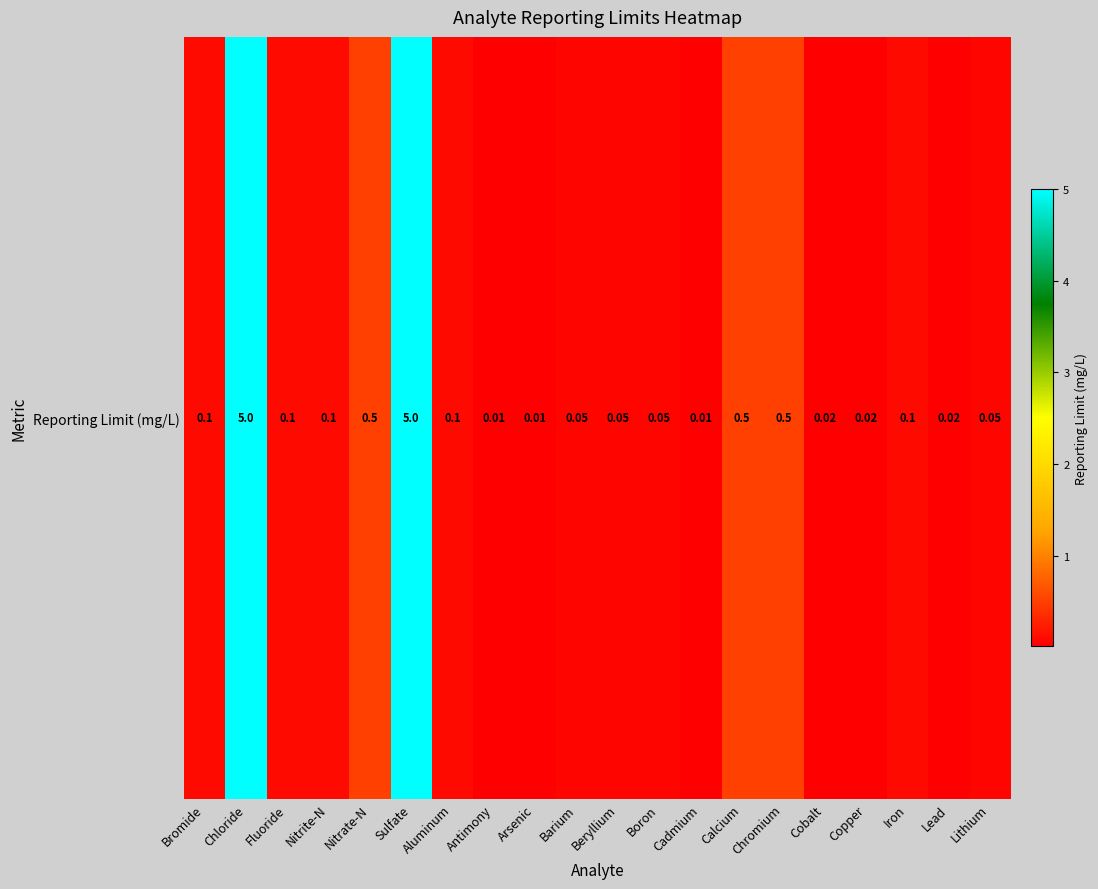

What is the sum of the values at Lithium and Chloride?

5.0